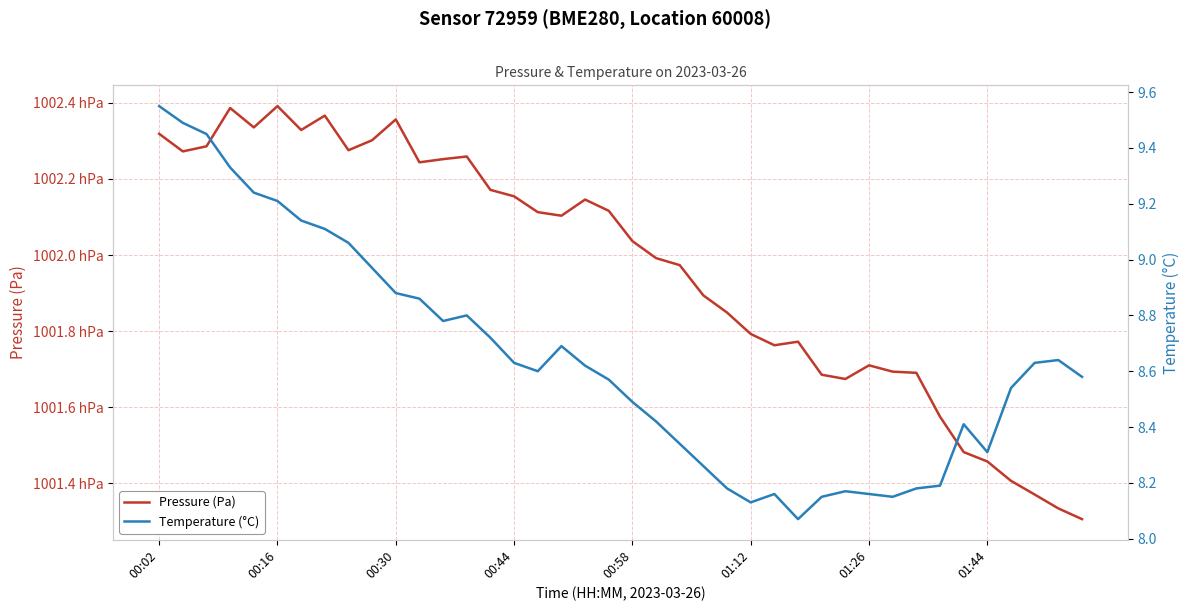

Is it true that Pressure (Pa) equals 100140.6 at 36?

True